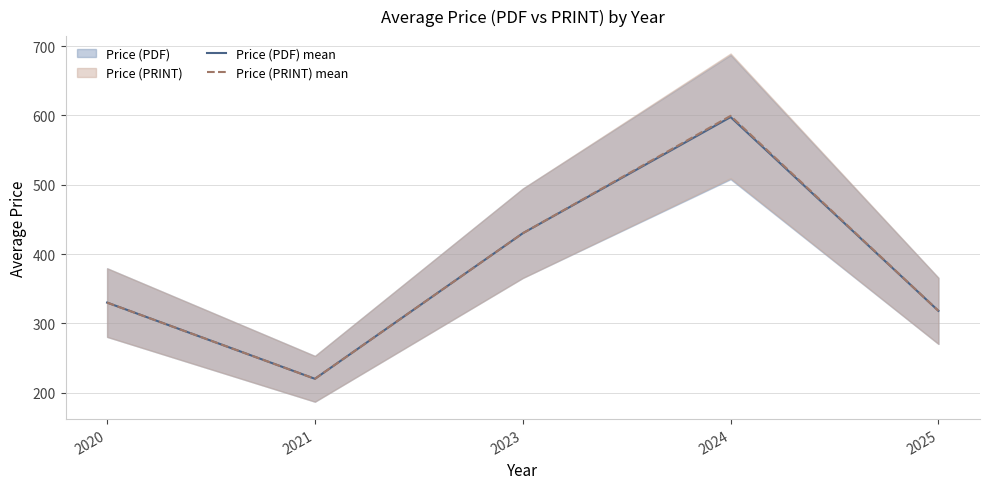

What is the sum of the Price (PRINT) mean values at 2024 and 2020?

929.5